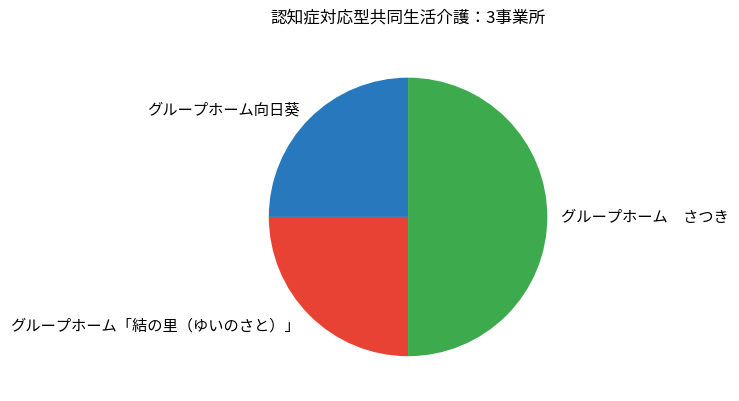

What is the largest slice in the pie chart?

グループホーム さつき